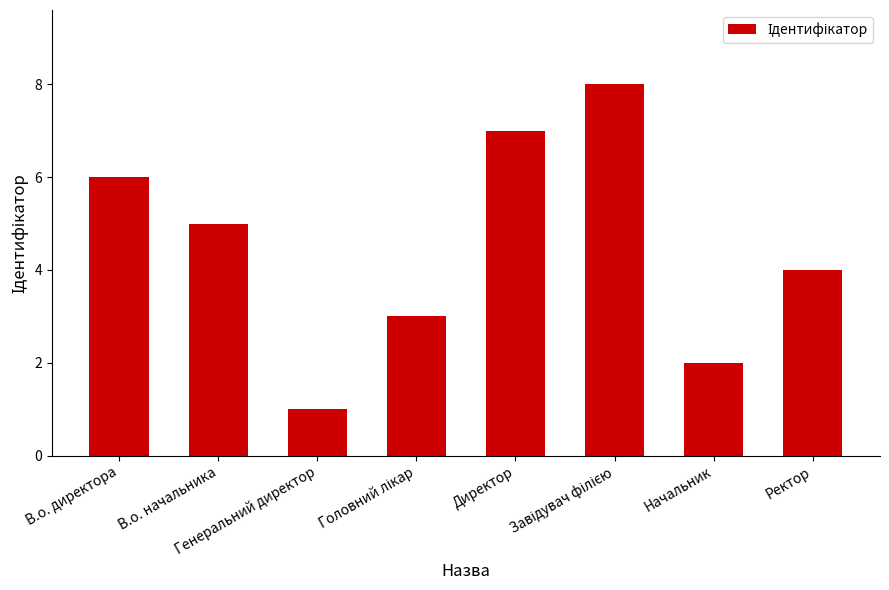

What is the difference between the maximum and minimum values?

7